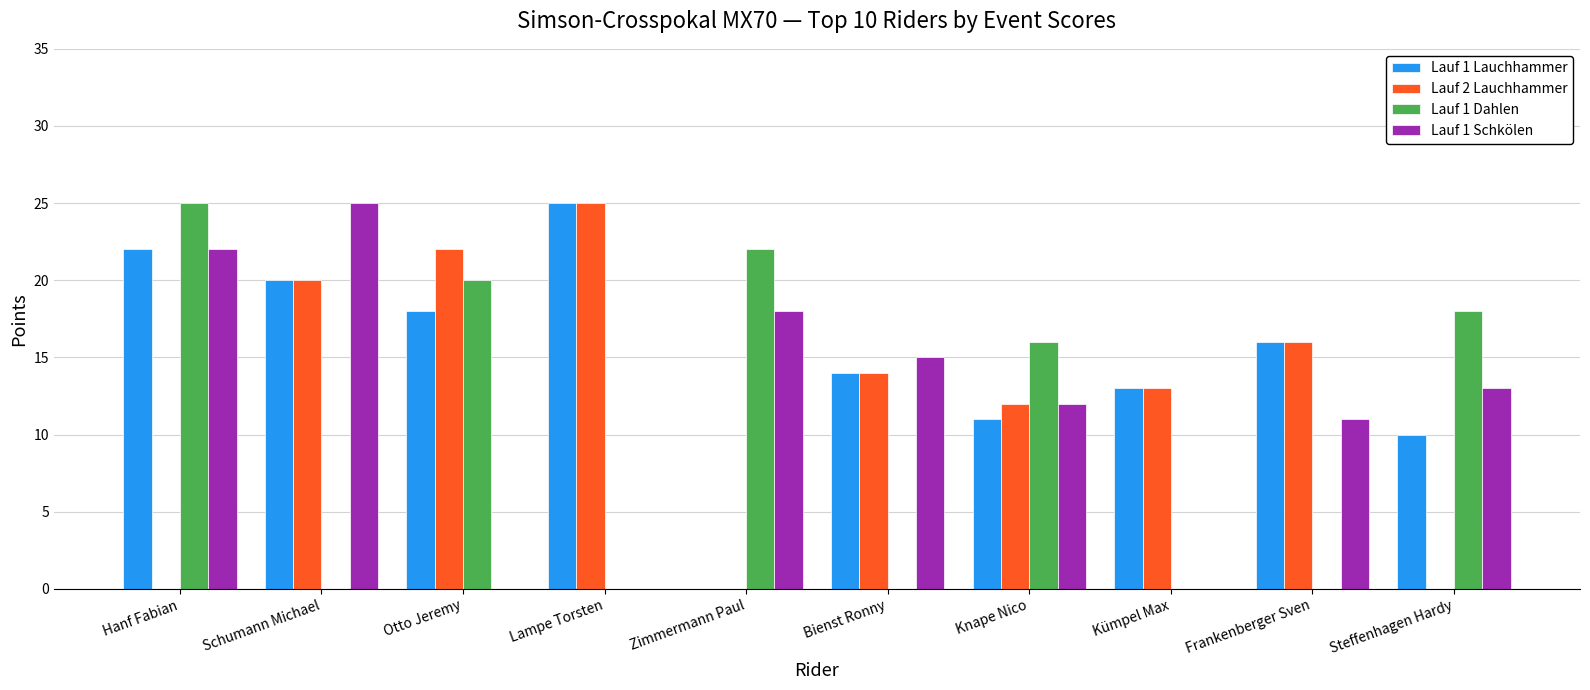

What is the maximum value shown in the chart?

25